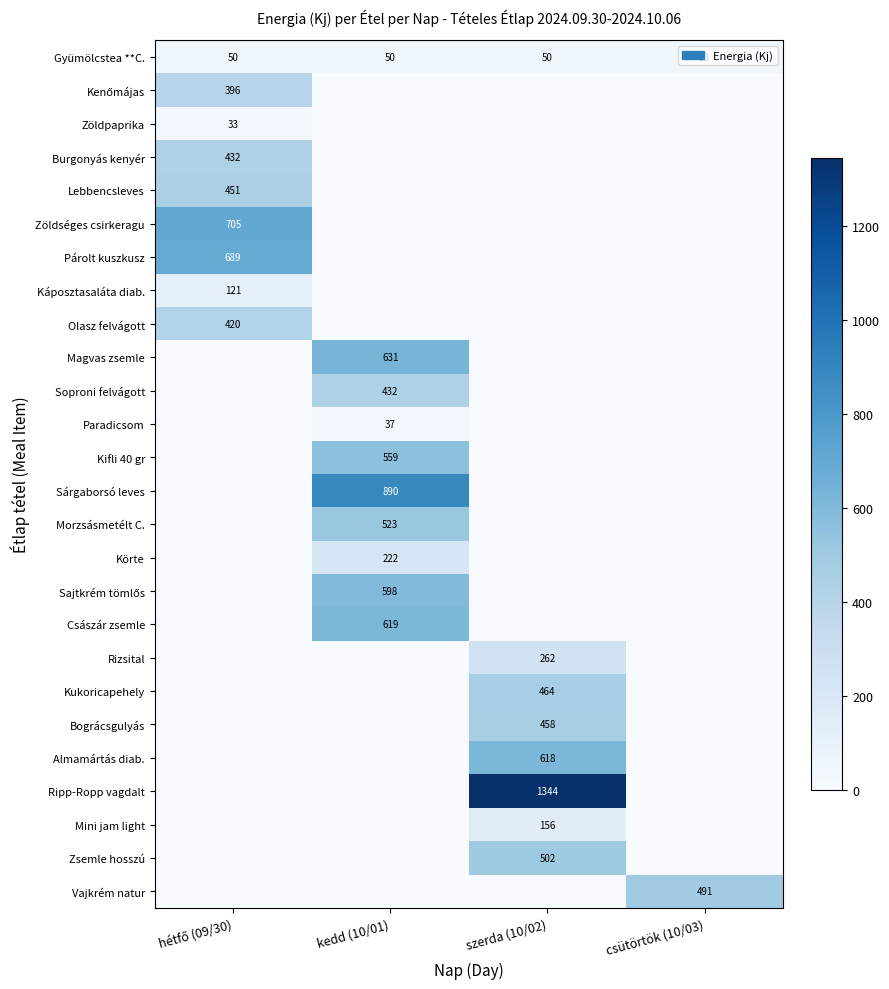

The Magvas zsemle series shows 994 at kedd (10/01). True or false?

False